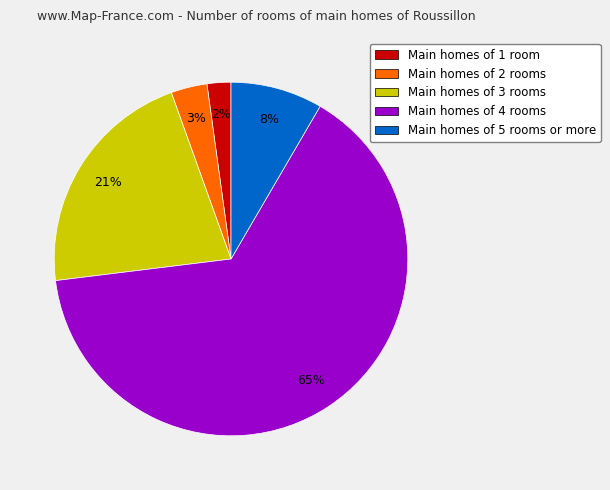

Between Main homes of 3 rooms and Main homes of 2 rooms, which is larger?

Main homes of 3 rooms